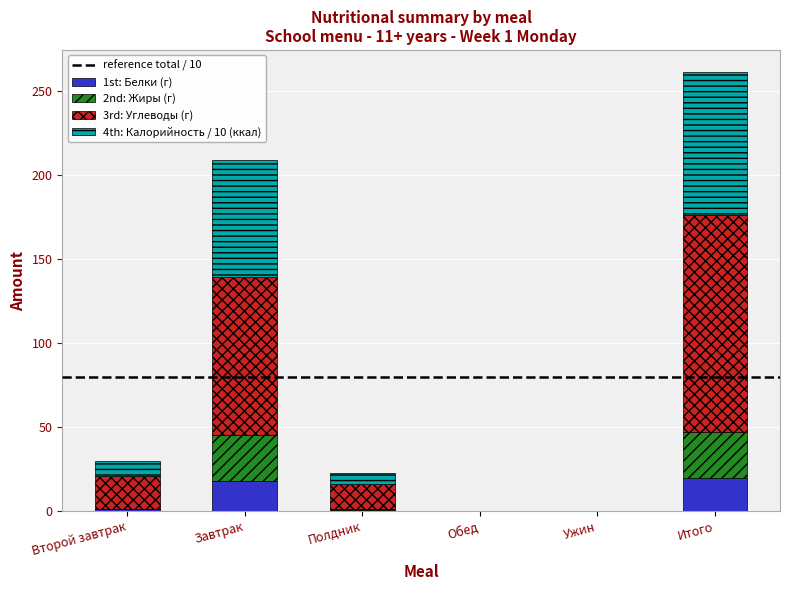

What is the sum of the 1st: Белки (г) values at Завтрак and Обед?

18.1